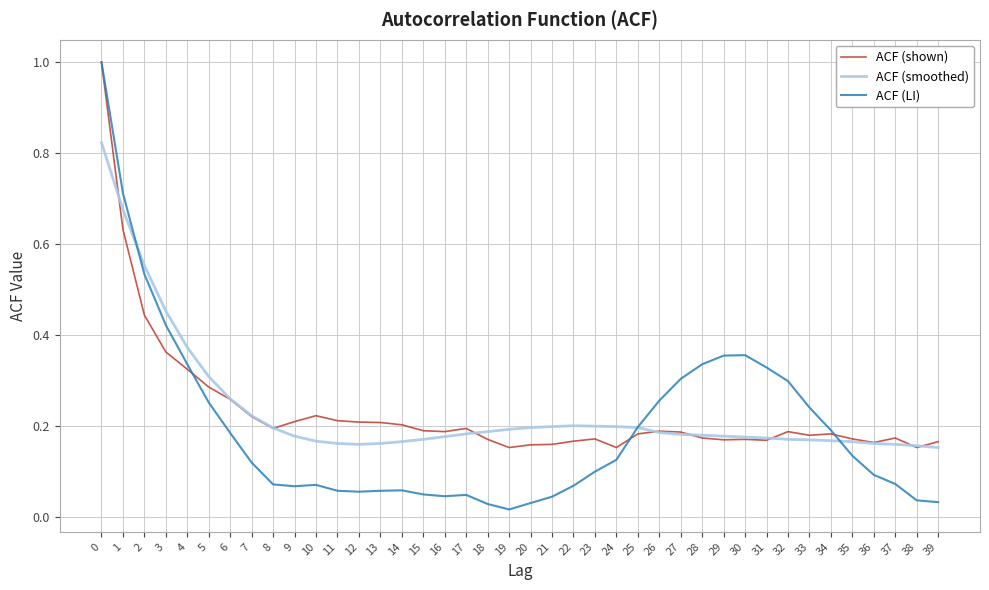

What are all the series names shown in the legend?

ACF (shown), ACF (smoothed), ACF (LI)